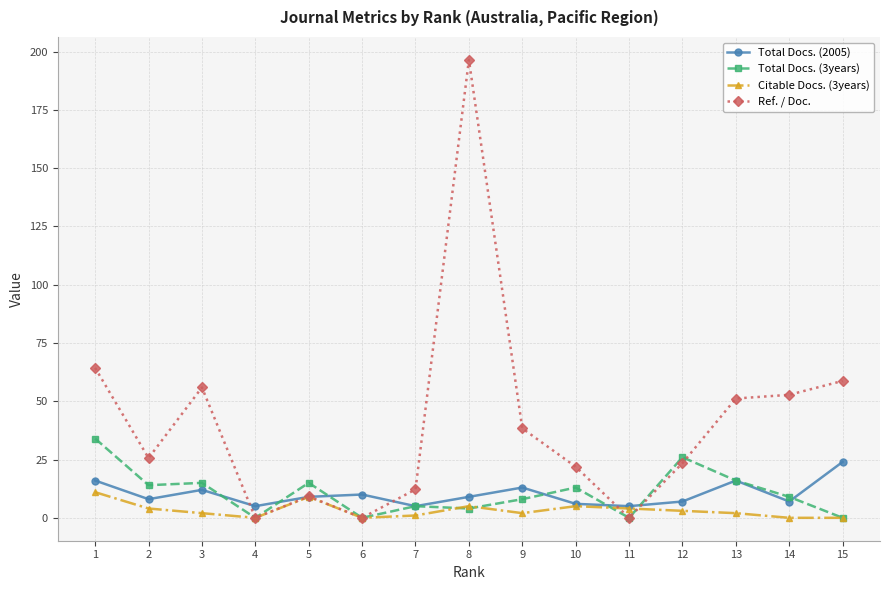

At which label does Total Docs. (3years) first exceed 9?

1